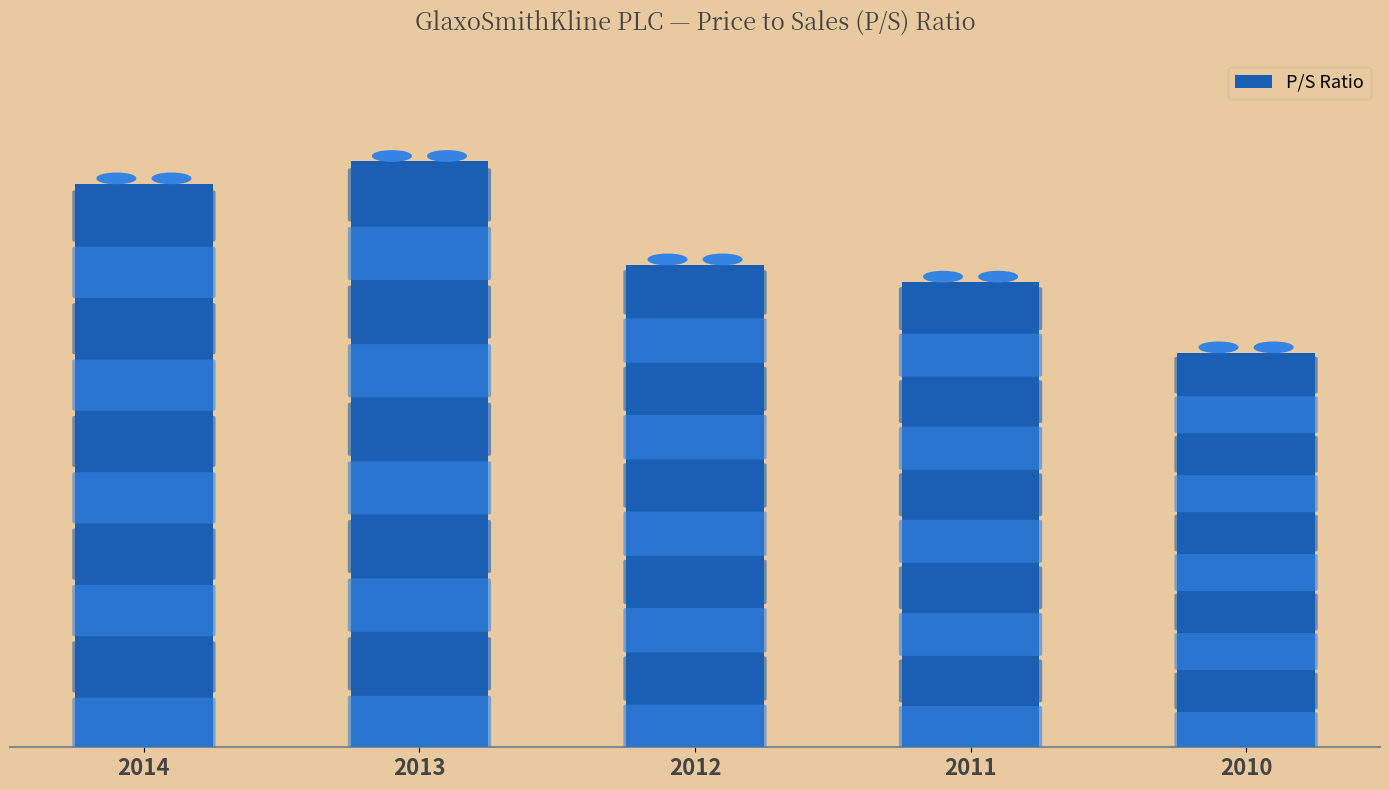

At which category does the chart reach its minimum across all series?

2010